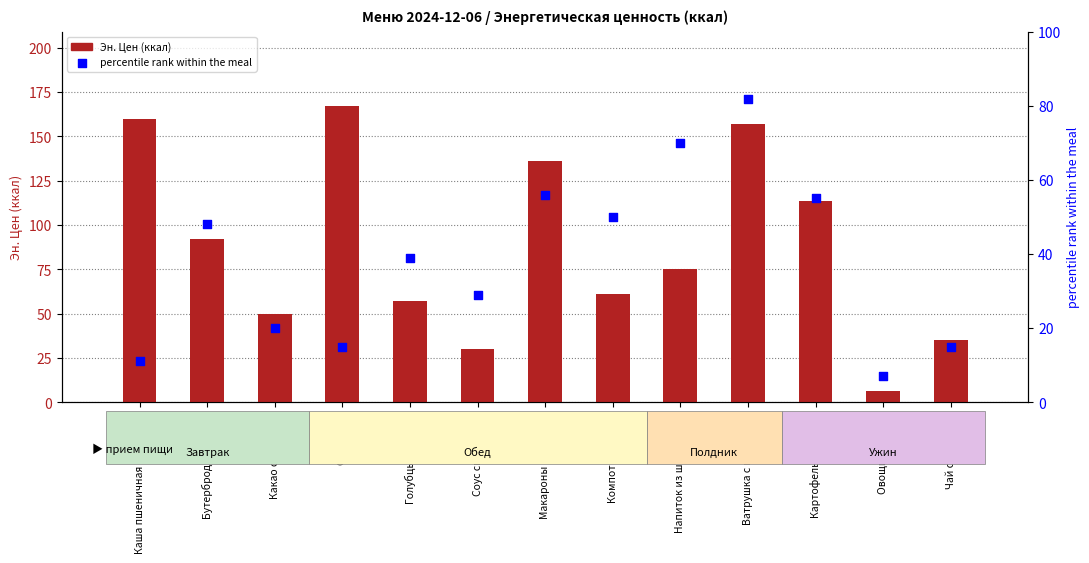

What is the total value across all series at Соус сметанный?

59.0